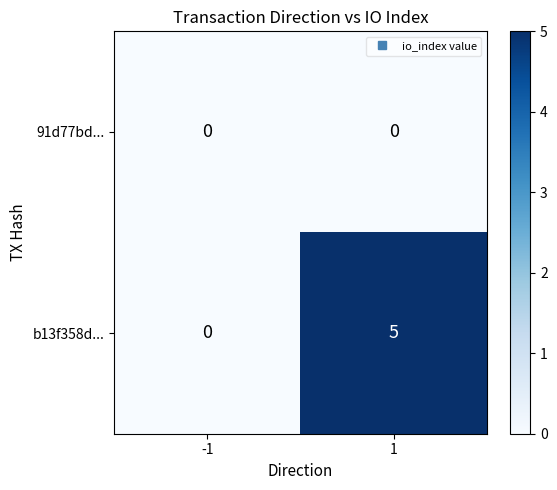

List the series in order of their overall mean, lowest first.

91d77bd..., b13f358d...